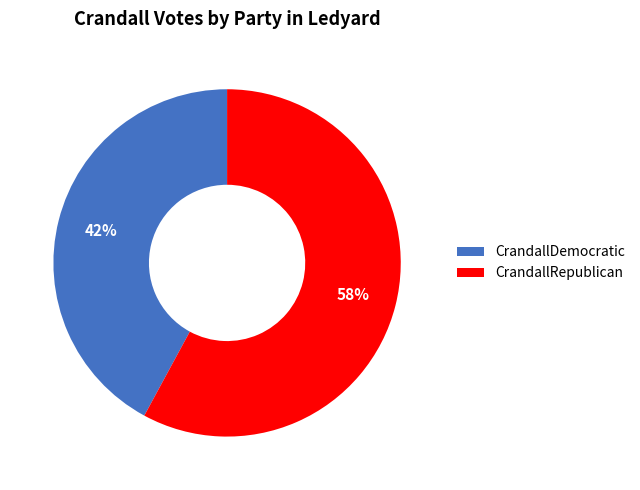

What is the ratio of the value at CrandallRepublican to the value at CrandallDemocratic?

1.4